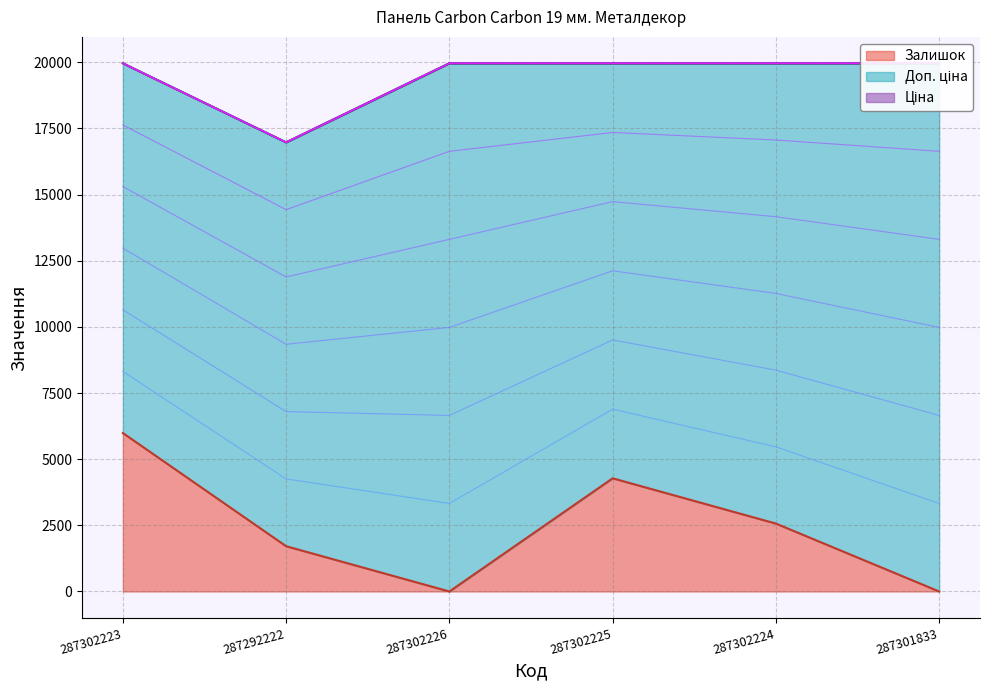

How many values in the Ціна series are below 19964?

1